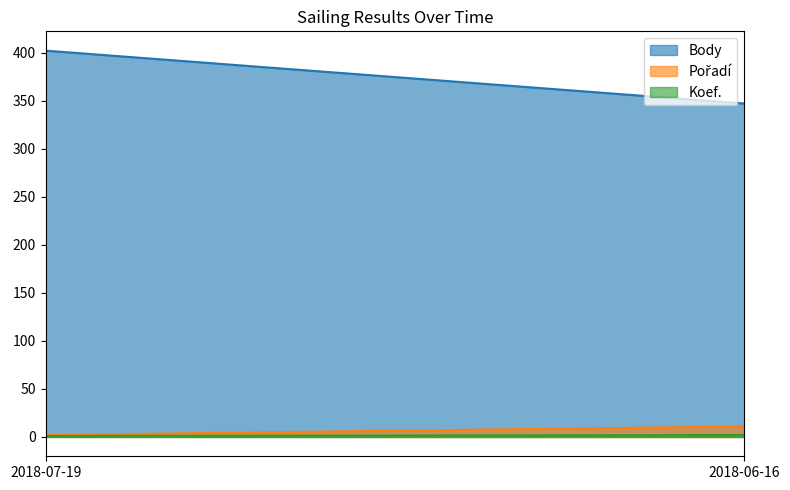

Reading right to left, list all the values displayed in this chart.

Body: 2018-06-16=347	2018-07-19=402
Pořadí: 2018-06-16=11	2018-07-19=2
Koef.: 2018-06-16=2	2018-07-19=1